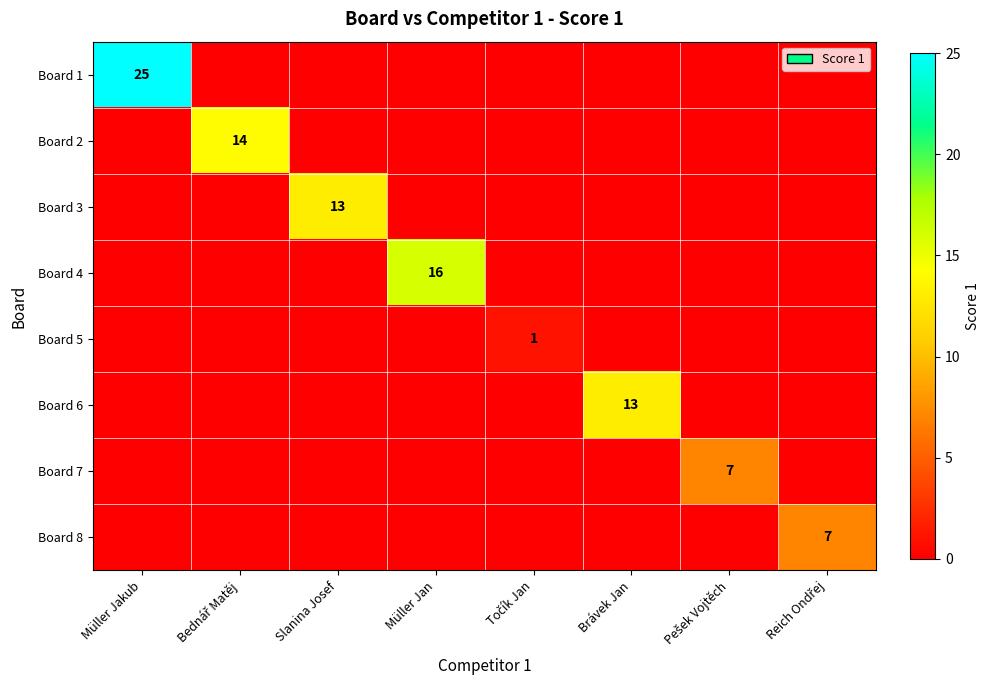

At how many categories does at least one series exceed 15?

2